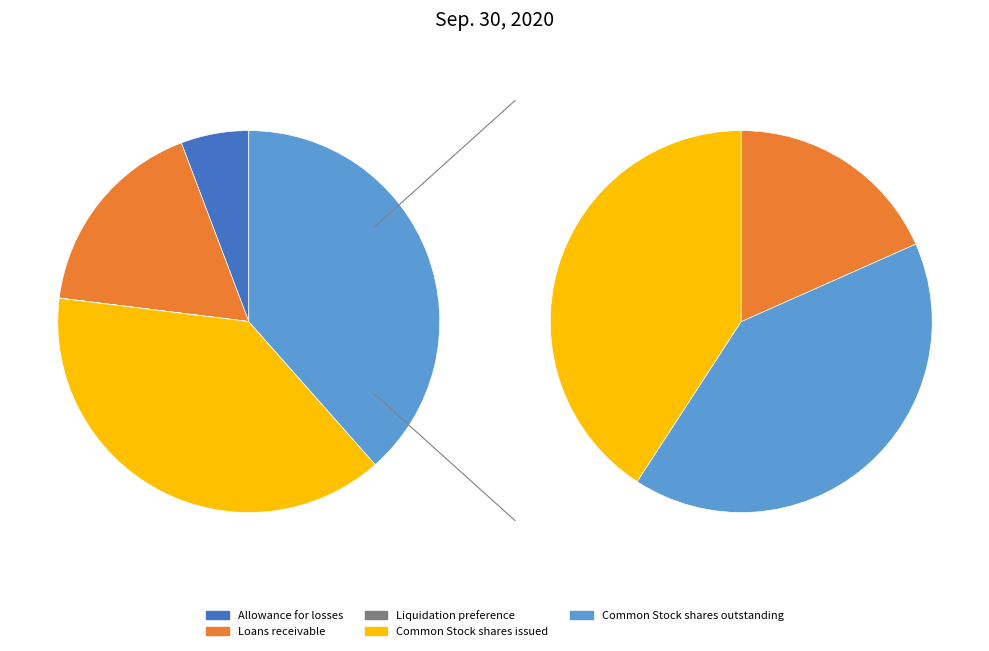

Is it true that Loans receivable is 30% of the pie?

False